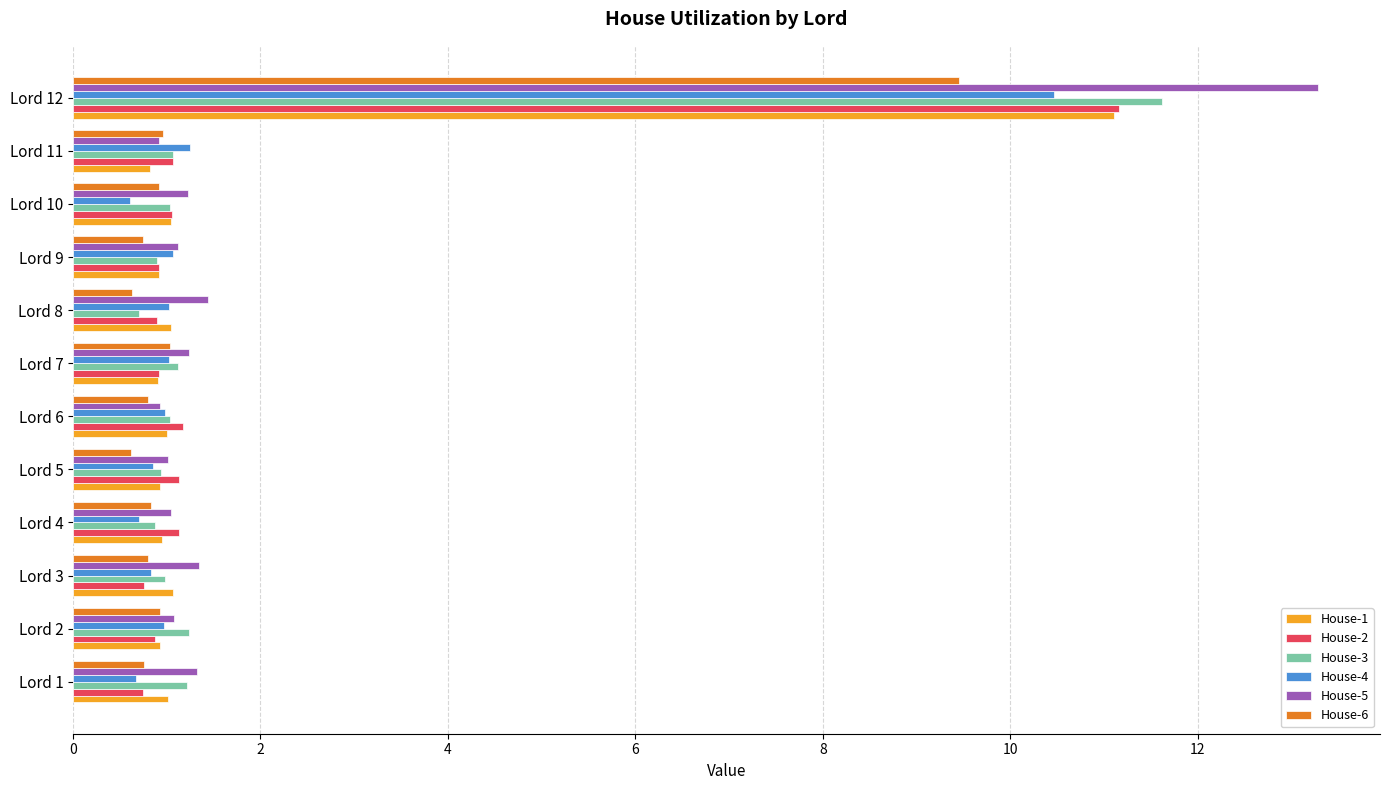

What is the sum of all House-3 values?

22.7